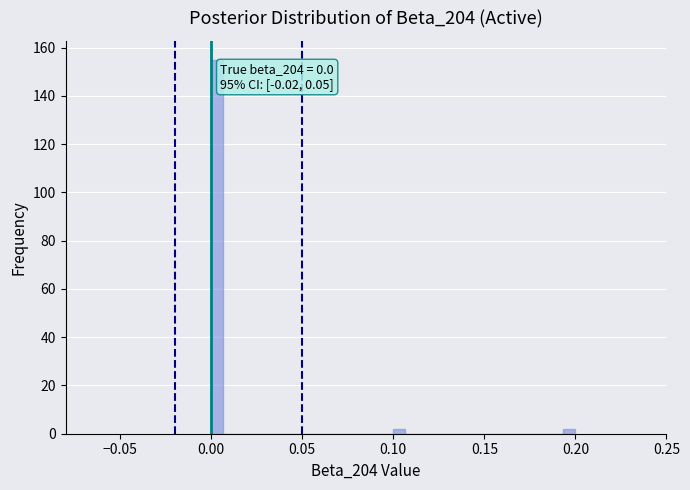

Read against the x-axis, roughly where is the centre of the tallest bar?

0.005